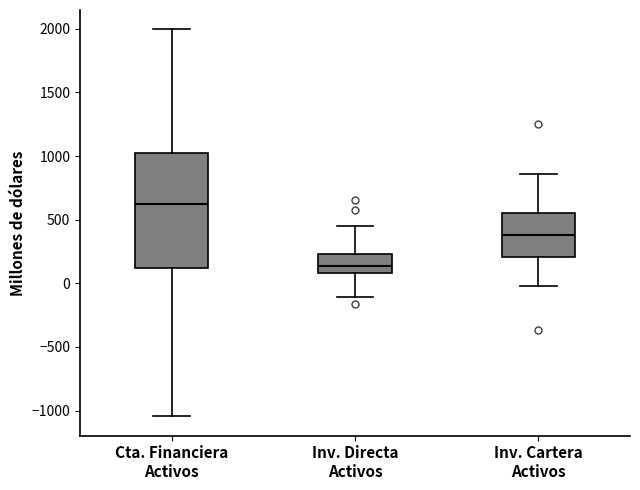

Which box's median line is the lowest?

Inv. Directa Activos